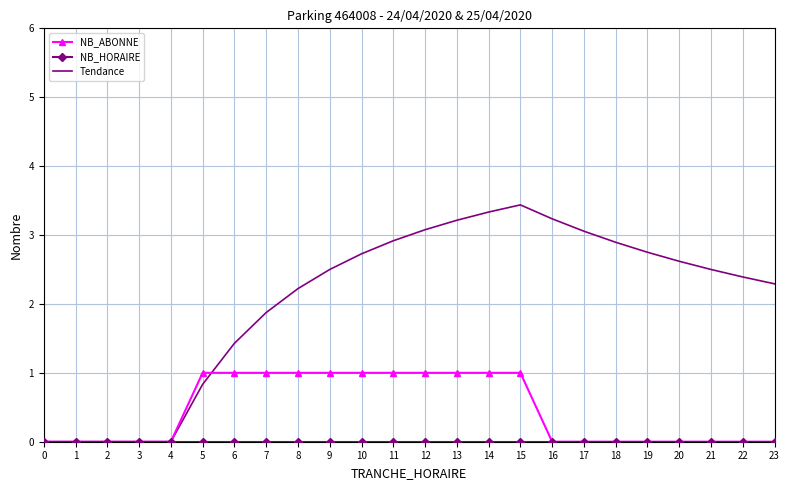

Which series has the widest spread of values?

Tendance